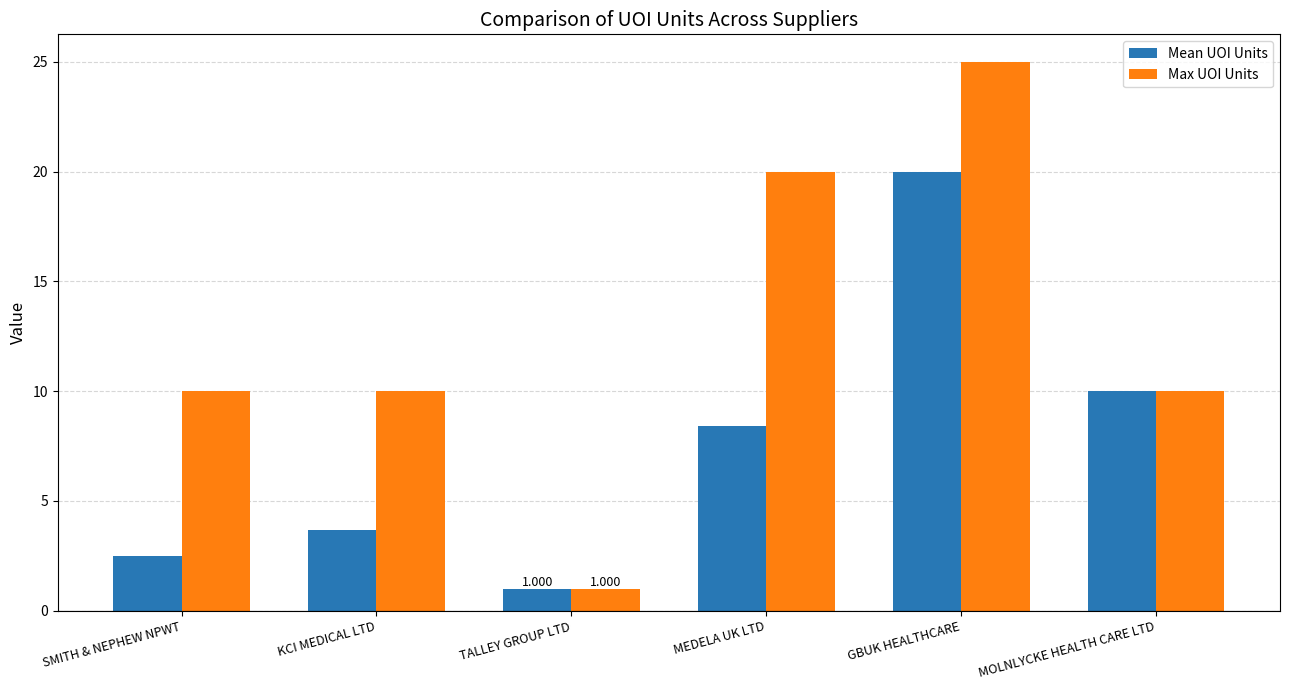

What is the label of the 3rd bar from the right?

MEDELA UK LTD